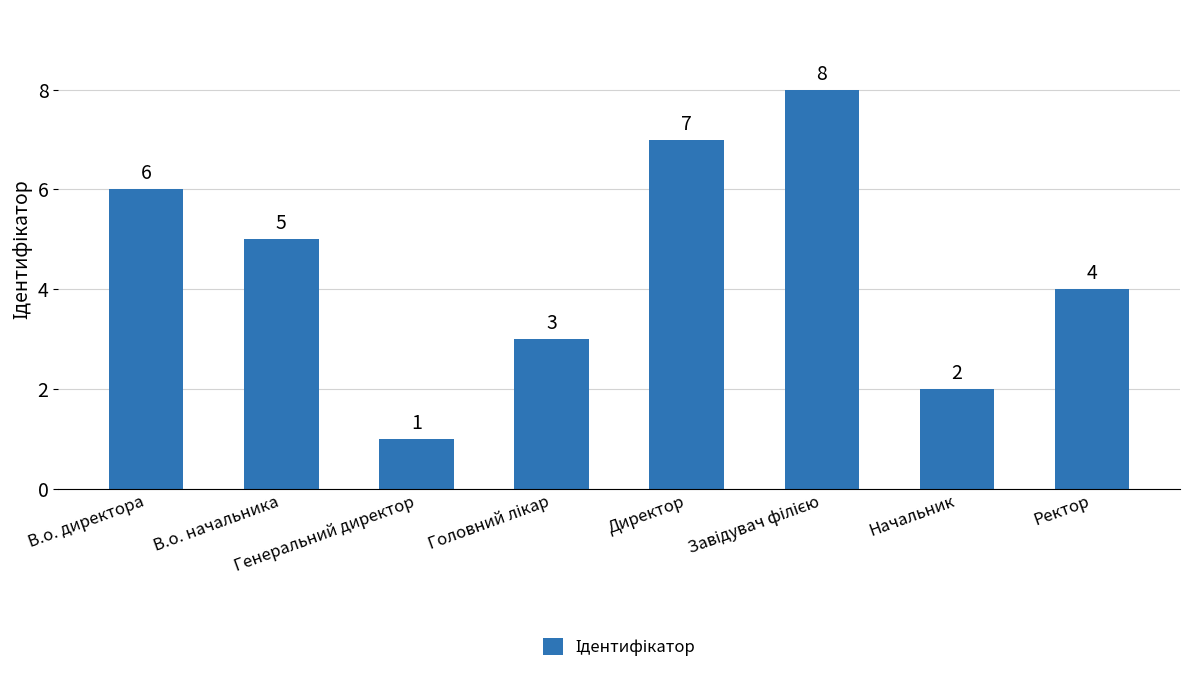

What is the difference between the maximum and minimum values?

7